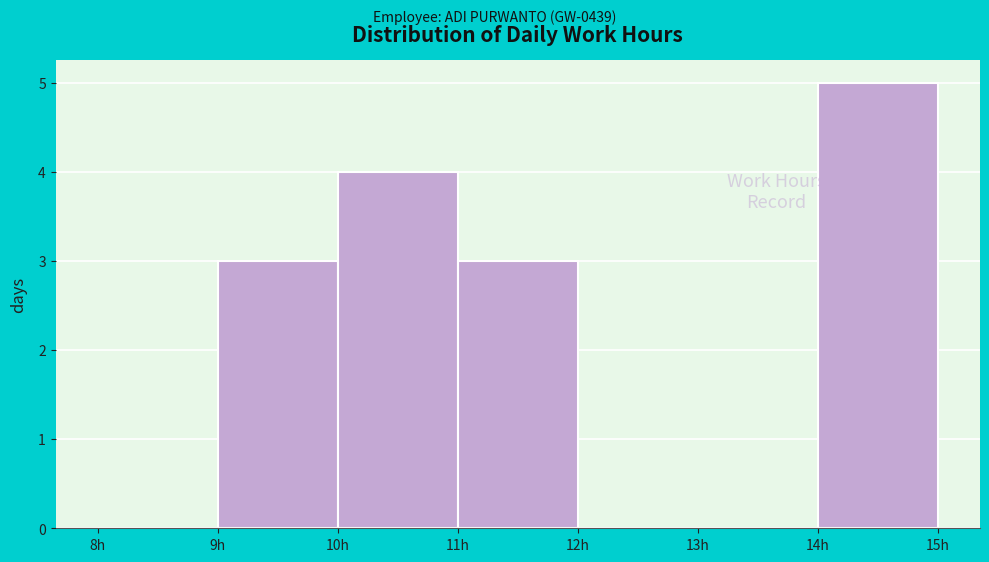

Reading left to right, transcribe this chart: for each bar, give the range it covers on the x-axis and its height. The values are not printed on the chart, so give them approximately, as read against the axis.

8 to 9: 0
9 to 10: 3
10 to 11: 4
11 to 12: 3
12 to 13: 0
13 to 14: 0
14 to 15: 5